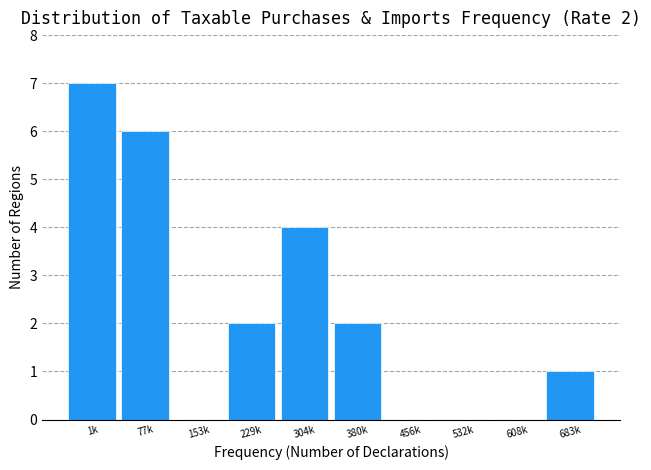

Reading left to right, what are all the values shown in this chart?

1k=7	77k=6	153k=0	229k=2	304k=4	380k=2	456k=0	532k=0	608k=0	683k=1